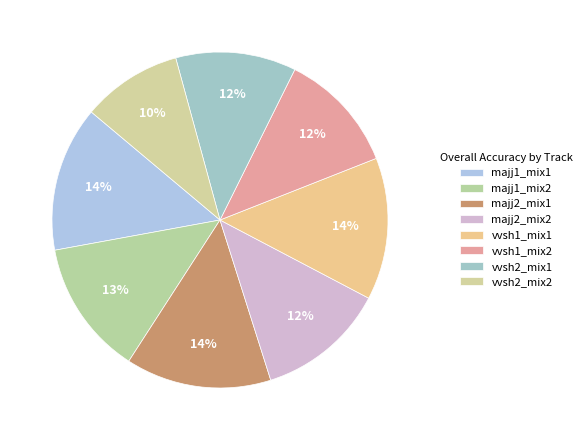

Is there any slice that represents more than half of the pie?

No